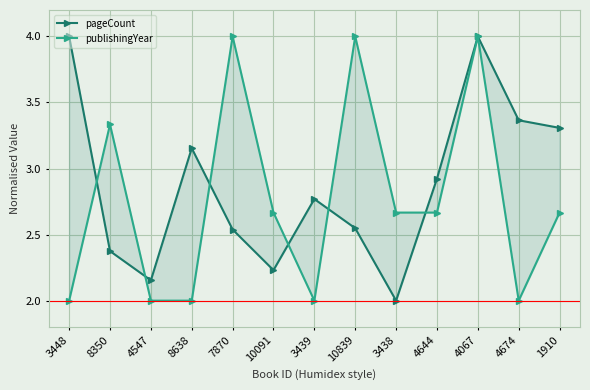

What is the highest value of the publishingYear series?

4.0